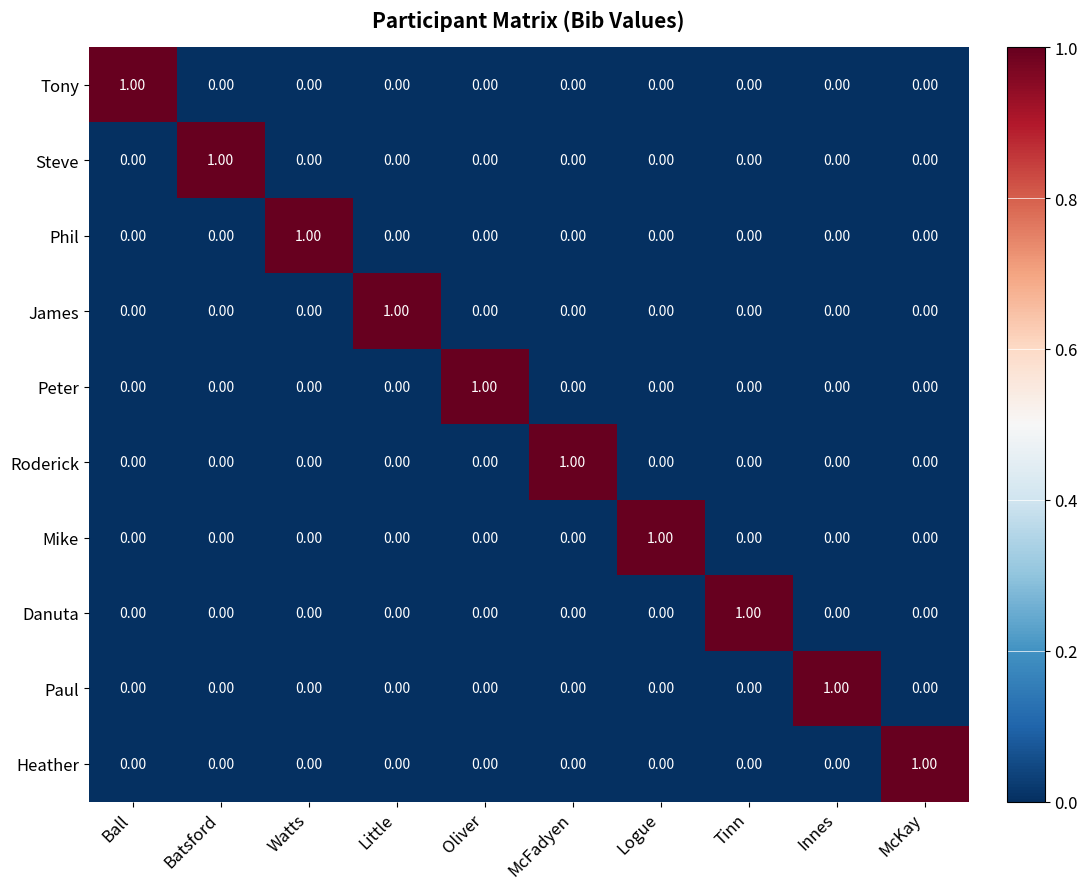

What is the difference between the highest and lowest values at Ball?

1